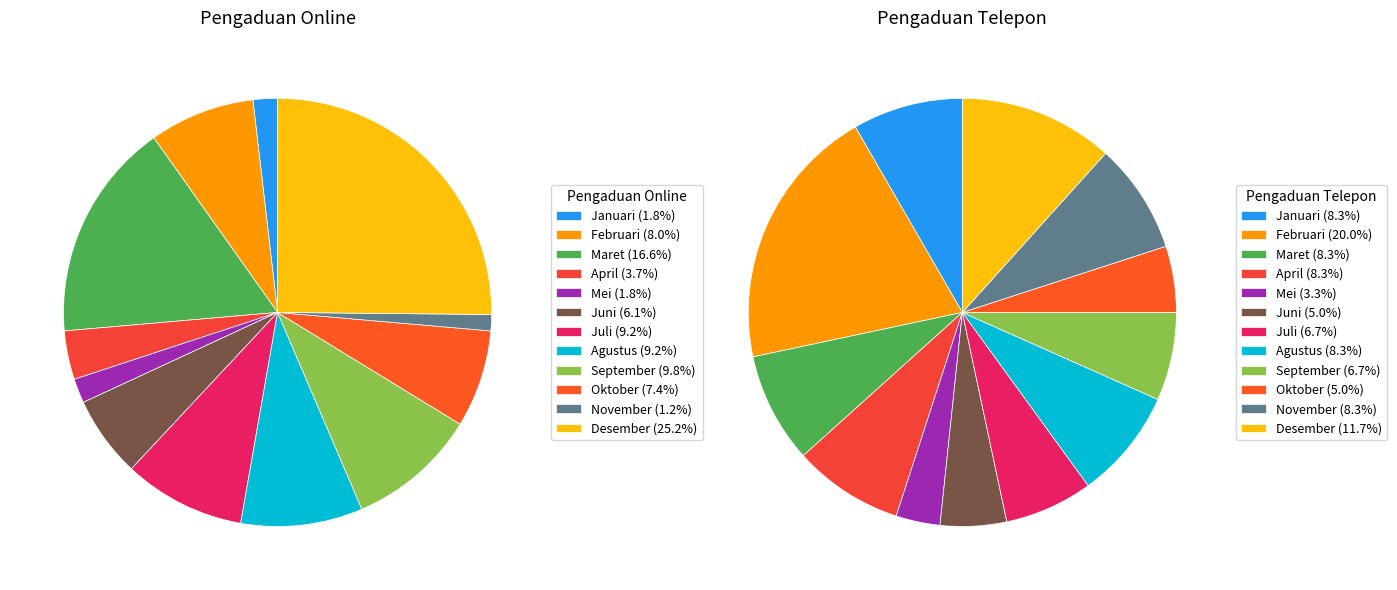

To the nearest percent, what portion does 2 represent?

8%